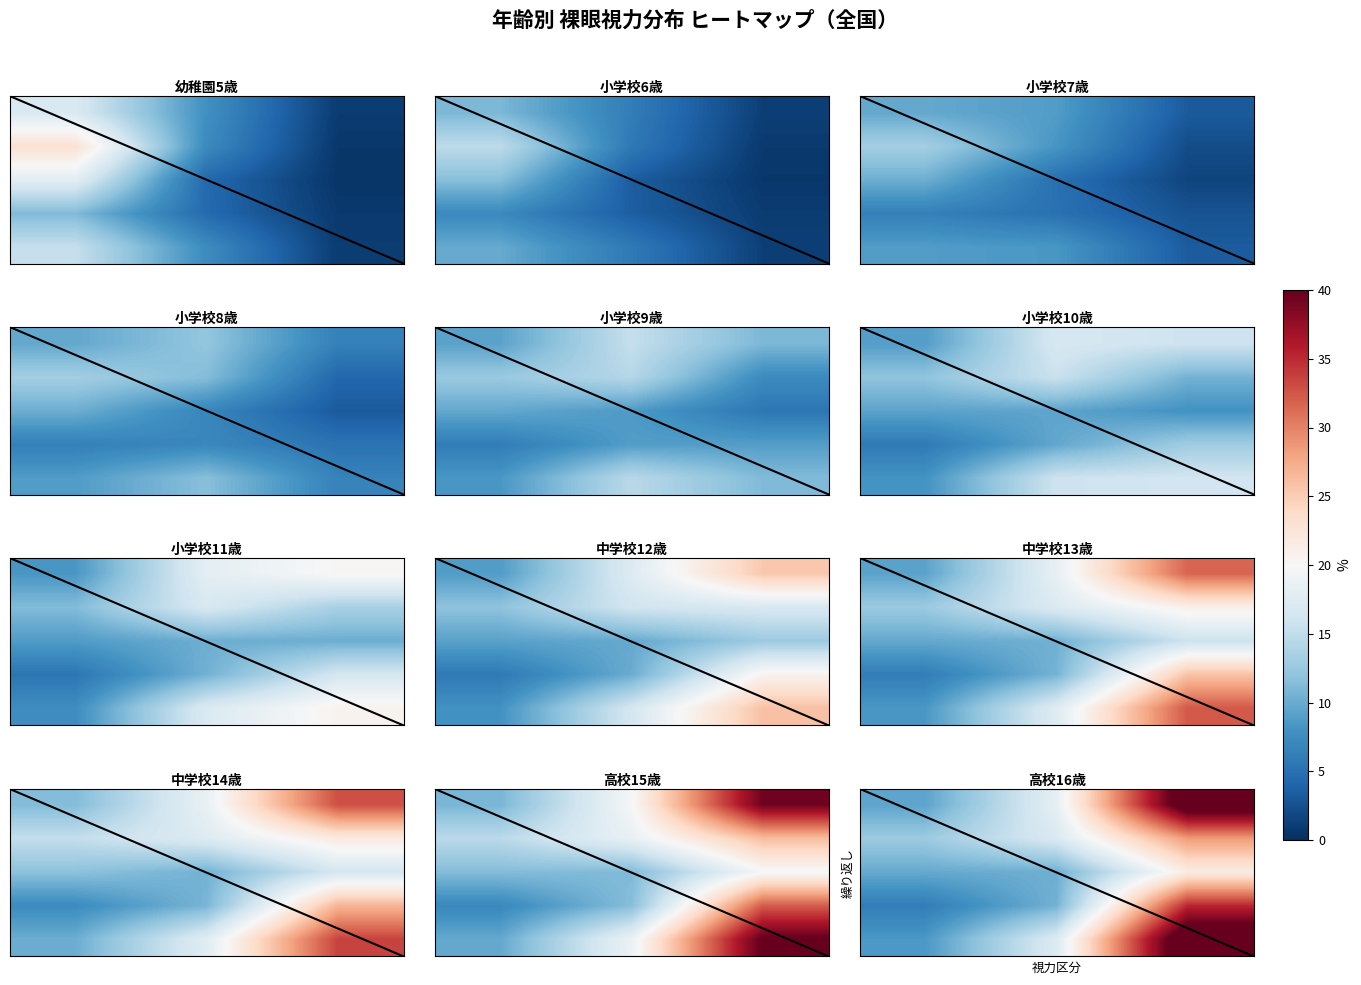

At how many categories does at least one series exceed 17?

2